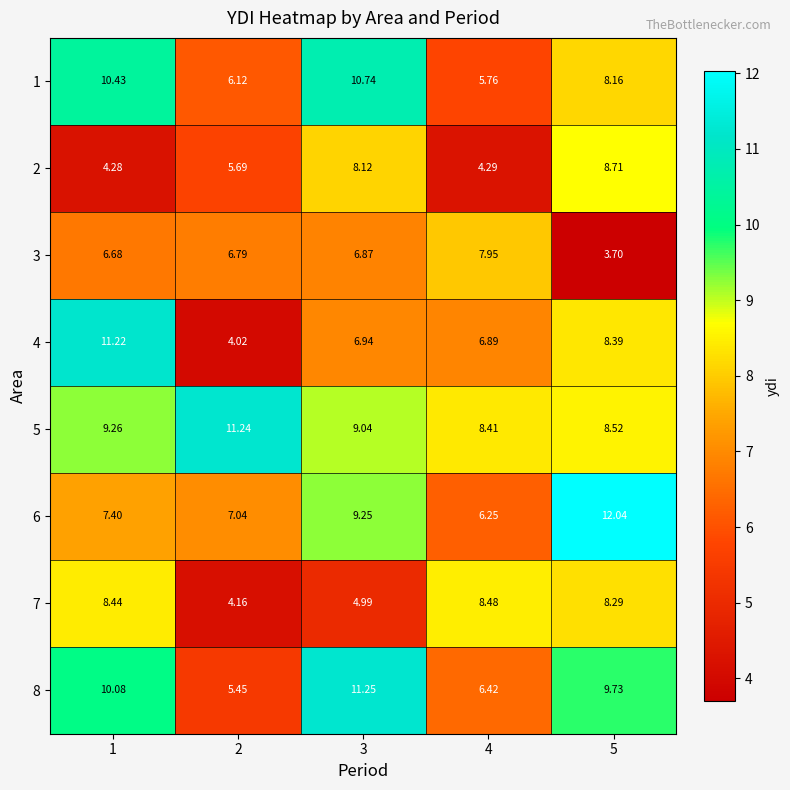

At 2, list the series in order from smallest to largest.

4, 7, 8, 2, 1, 3, 6, 5